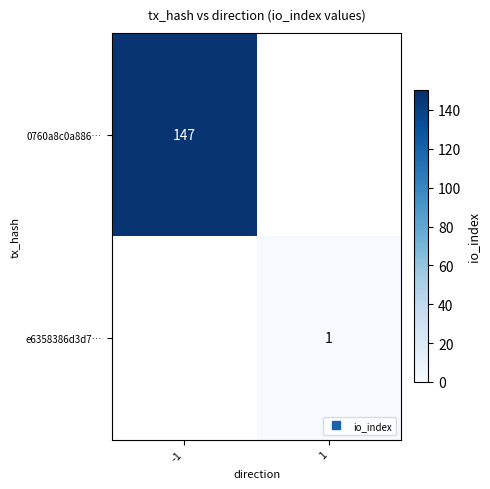

How many positive values does the 0760a8c0a886… series have?

1